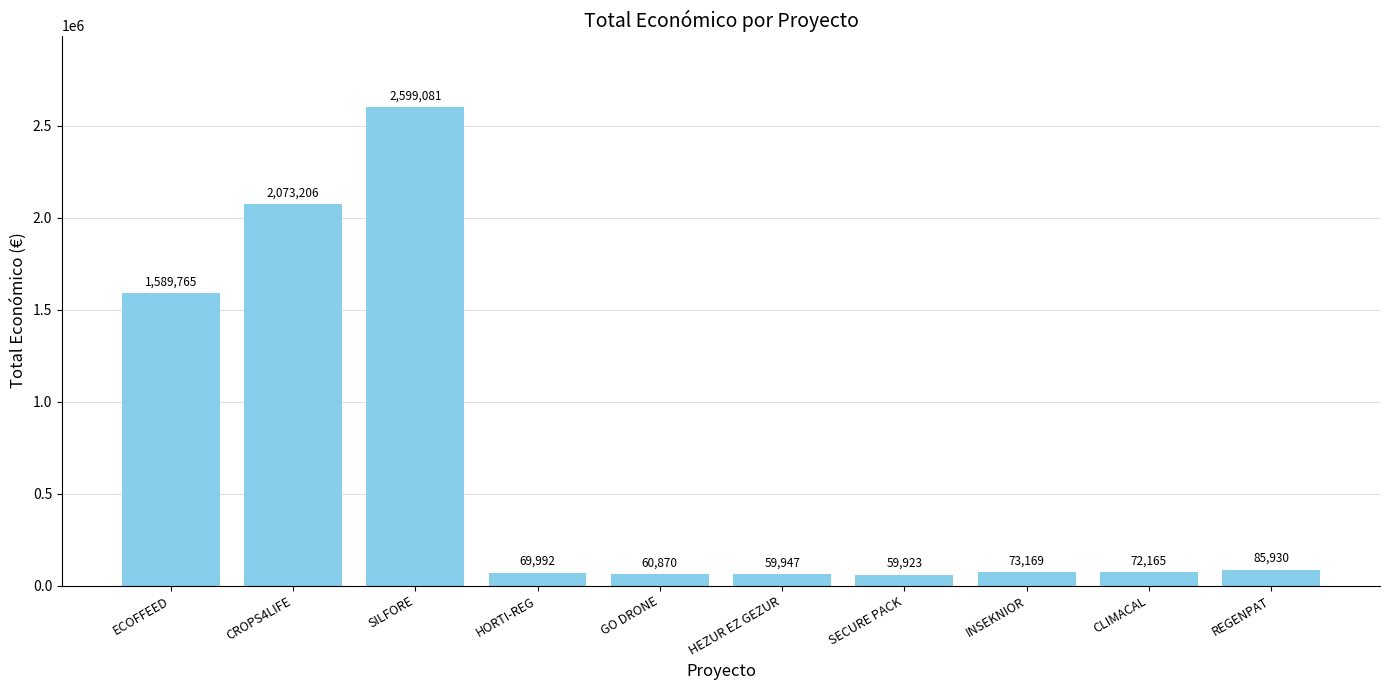

What is the label of the 7th bar from the left?

SECURE PACK